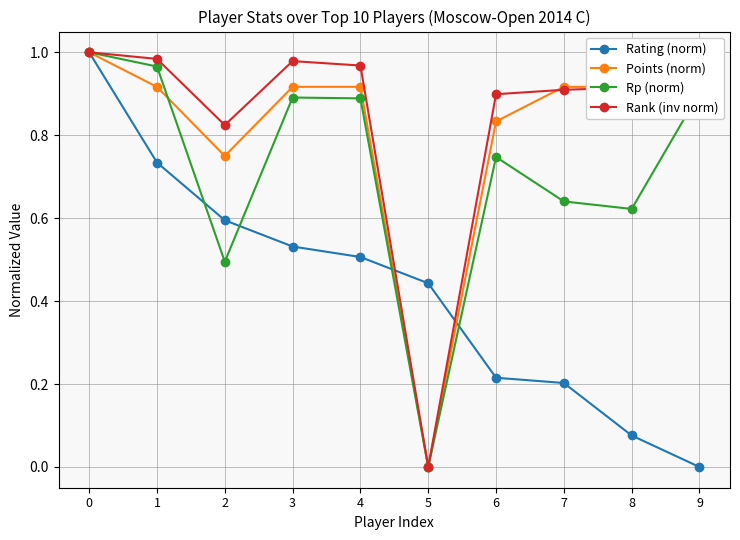

Which series changed the most between 1 and 7?

Rating (norm)